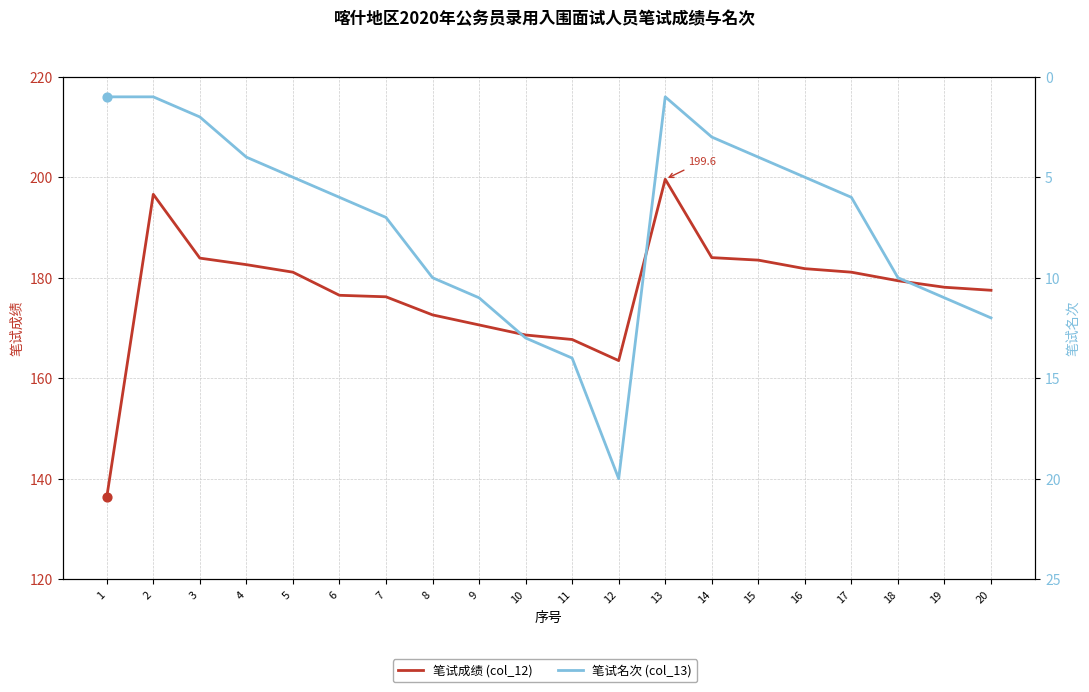

Which series reaches the minimum Y coordinate?

笔试名次 (col_13)